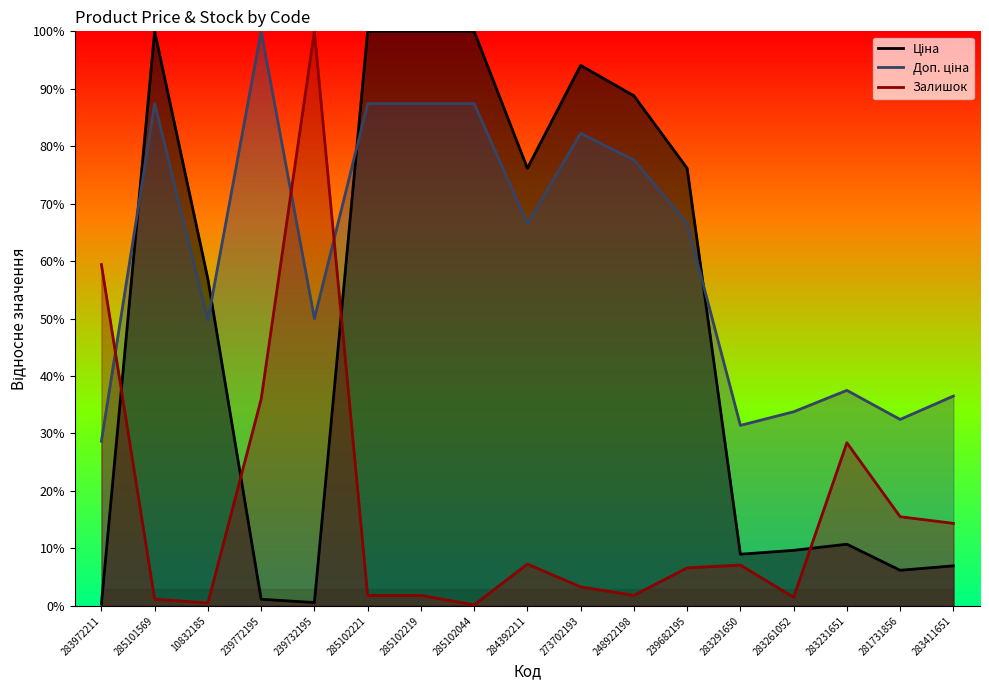

Reading right to left, extract all data points from this chart.

Ціна: 7.0	6.2	10.7	9.7	9.0	76.2	88.8	94.1	76.2	100.0	100.0	100.0	0.6	1.1	56.9	100.0	0.3
Доп. ціна: 36.5	32.4	37.5	33.8	31.4	66.6	77.6	82.2	66.6	87.4	87.4	87.4	50.0	100.0	49.7	87.4	28.7
Залишок: 14.4	15.5	28.4	1.5	7.1	6.6	1.8	3.3	7.3	0.2	1.8	1.8	100.0	36.0	0.5	1.2	59.4